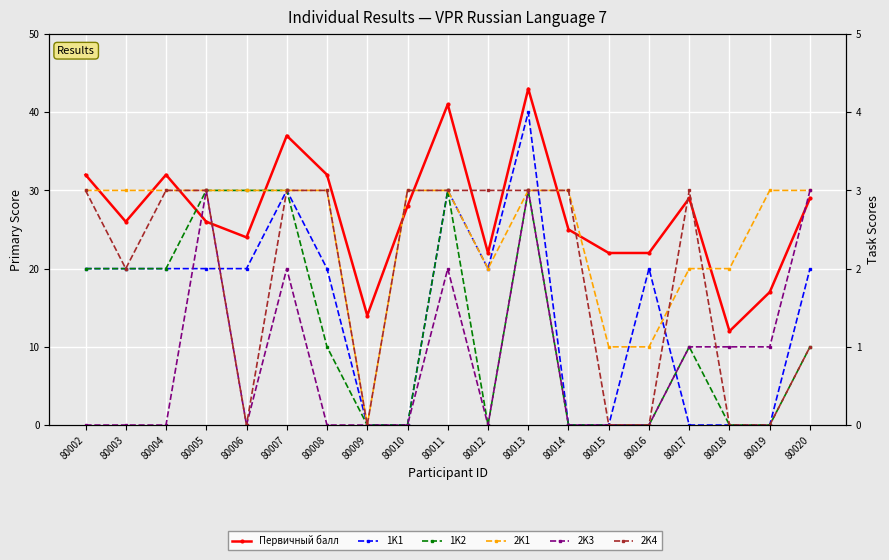

Reading left to right, what are all the values shown in this chart?

Первичный балл: 80002=32	80003=26	80004=32	80005=26	80006=24	80007=37	80008=32	80009=14	80010=28	80011=41	80012=22	80013=43	80014=25	80015=22	80016=22	80017=29	80018=12	80019=17	80020=29
1K1: 80002=2	80003=2	80004=2	80005=2	80006=2	80007=3	80008=2	80009=0	80010=0	80011=3	80012=2	80013=4	80014=0	80015=0	80016=2	80017=0	80018=0	80019=0	80020=2
1K2: 80002=2	80003=2	80004=2	80005=3	80006=3	80007=3	80008=1	80009=0	80010=0	80011=3	80012=0	80013=3	80014=0	80015=0	80016=0	80017=1	80018=0	80019=0	80020=1
2K1: 80002=3	80003=3	80004=3	80005=3	80006=3	80007=3	80008=3	80009=0	80010=3	80011=3	80012=2	80013=3	80014=3	80015=1	80016=1	80017=2	80018=2	80019=3	80020=3
2K3: 80002=0	80003=0	80004=0	80005=3	80006=0	80007=2	80008=0	80009=0	80010=0	80011=2	80012=0	80013=3	80014=0	80015=0	80016=0	80017=1	80018=1	80019=1	80020=3
2K4: 80002=3	80003=2	80004=3	80005=3	80006=0	80007=3	80008=3	80009=0	80010=3	80011=3	80012=3	80013=3	80014=3	80015=0	80016=0	80017=3	80018=0	80019=0	80020=1